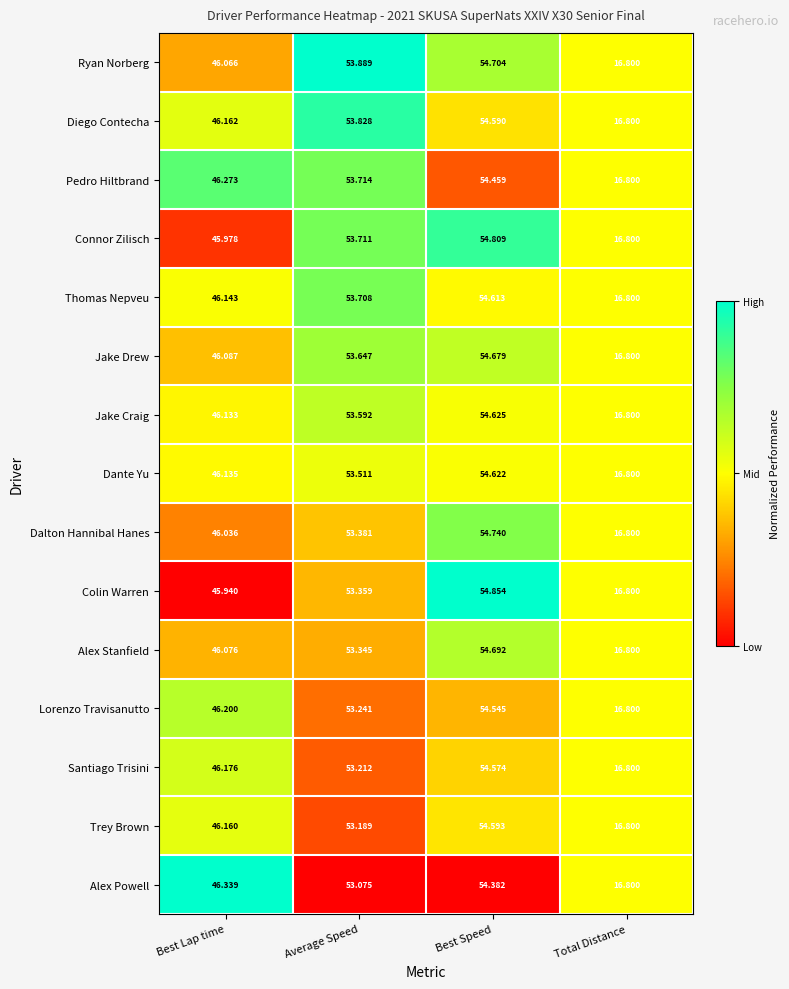

Which series has the largest total across all categories?

Ryan Norberg